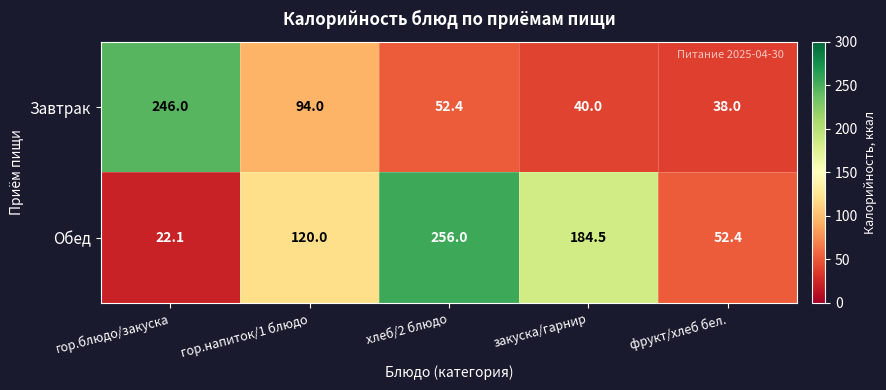

Read the Завтрак value at закуска/гарнир.

40.0